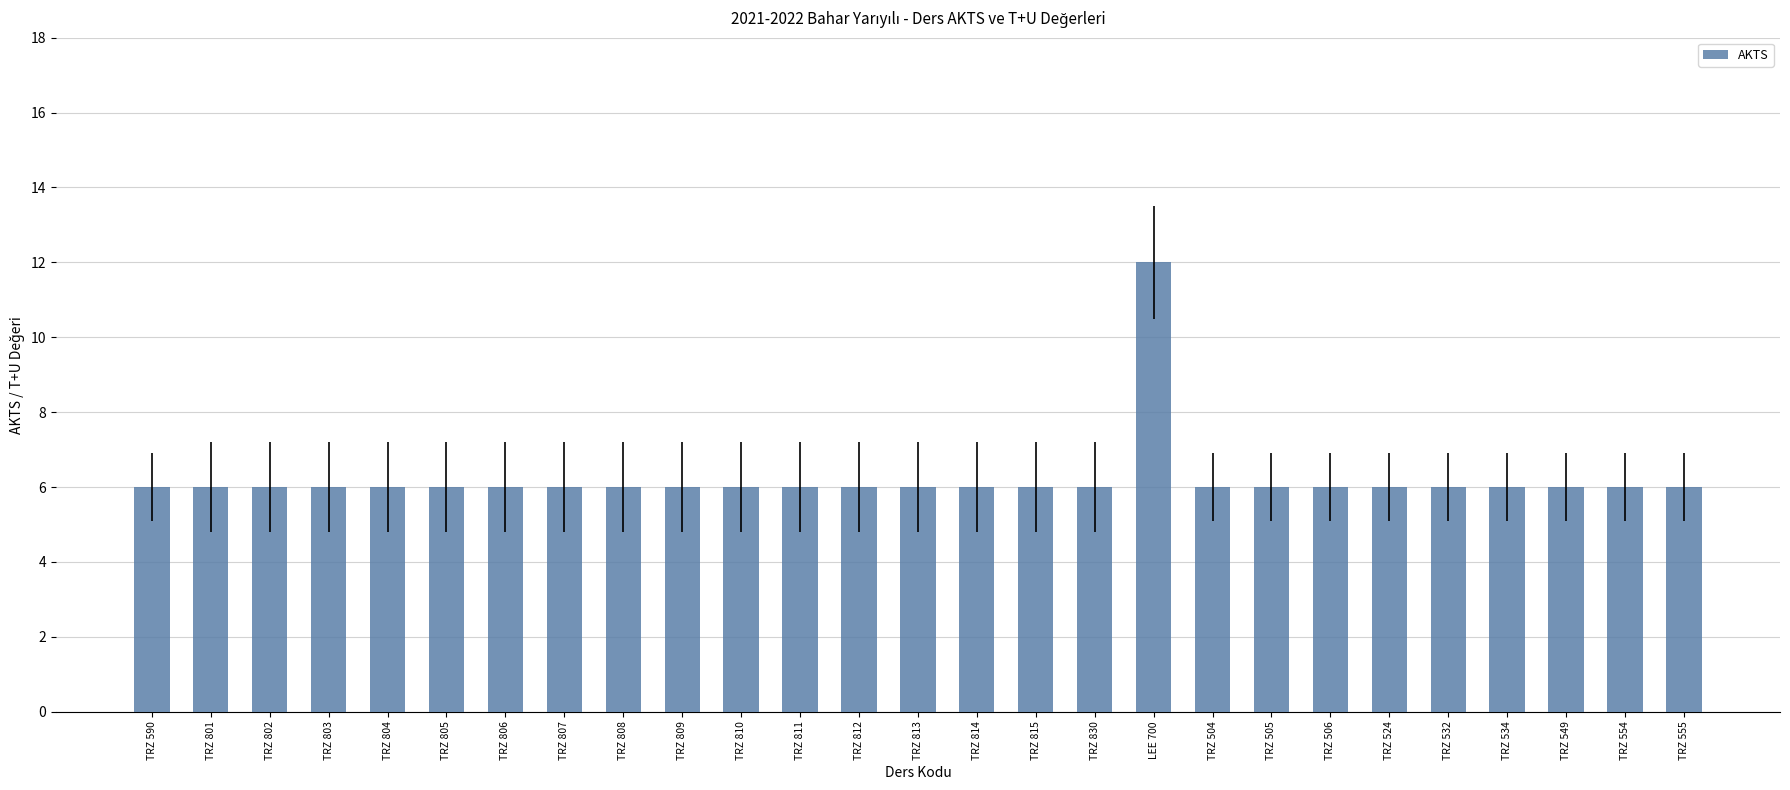

What is the maximum value shown in the chart?

12